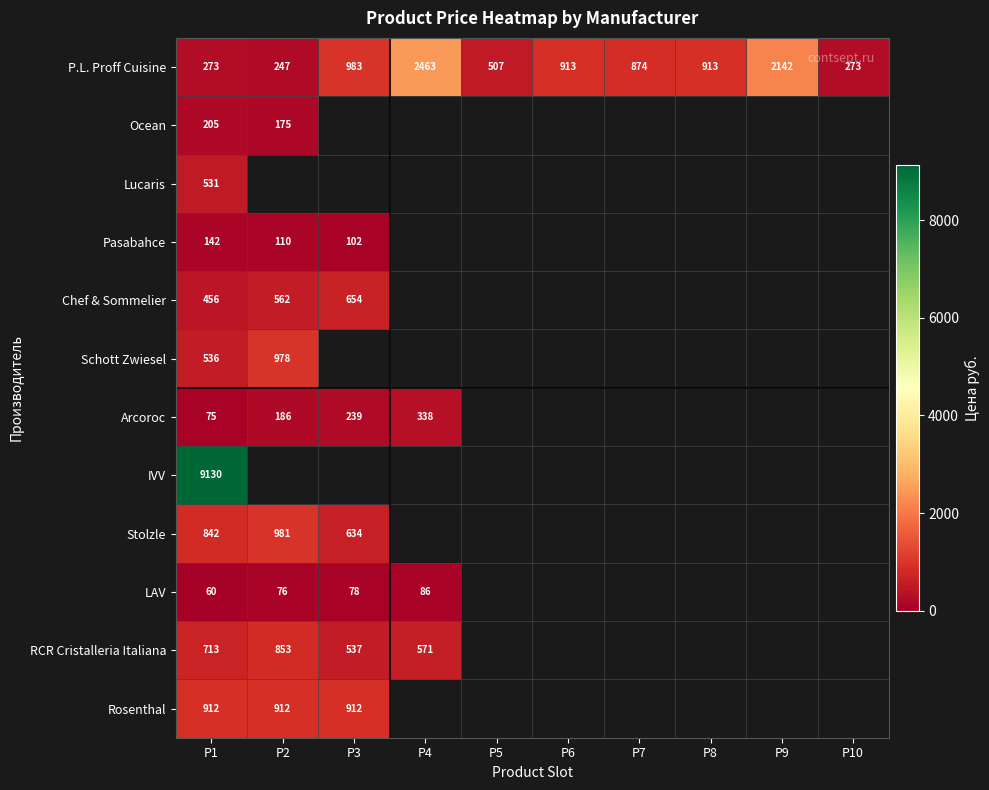

Is it true that P.L. Proff Cuisine equals 482 at P6?

False